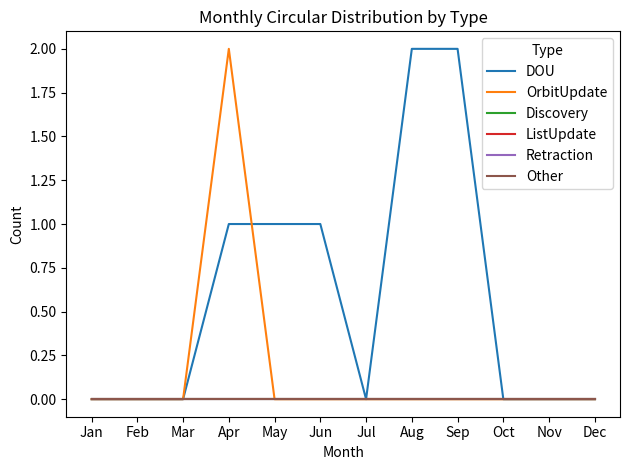

The Other series shows 0 at Feb. True or false?

True